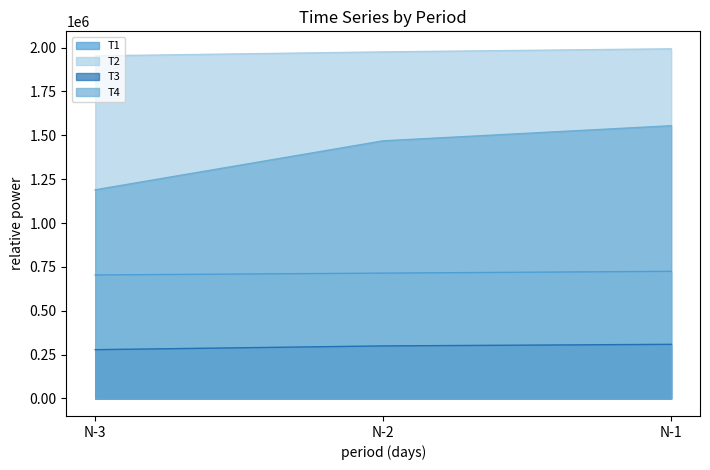

Count the T4 values in the range 1189549 to 1554782.

3